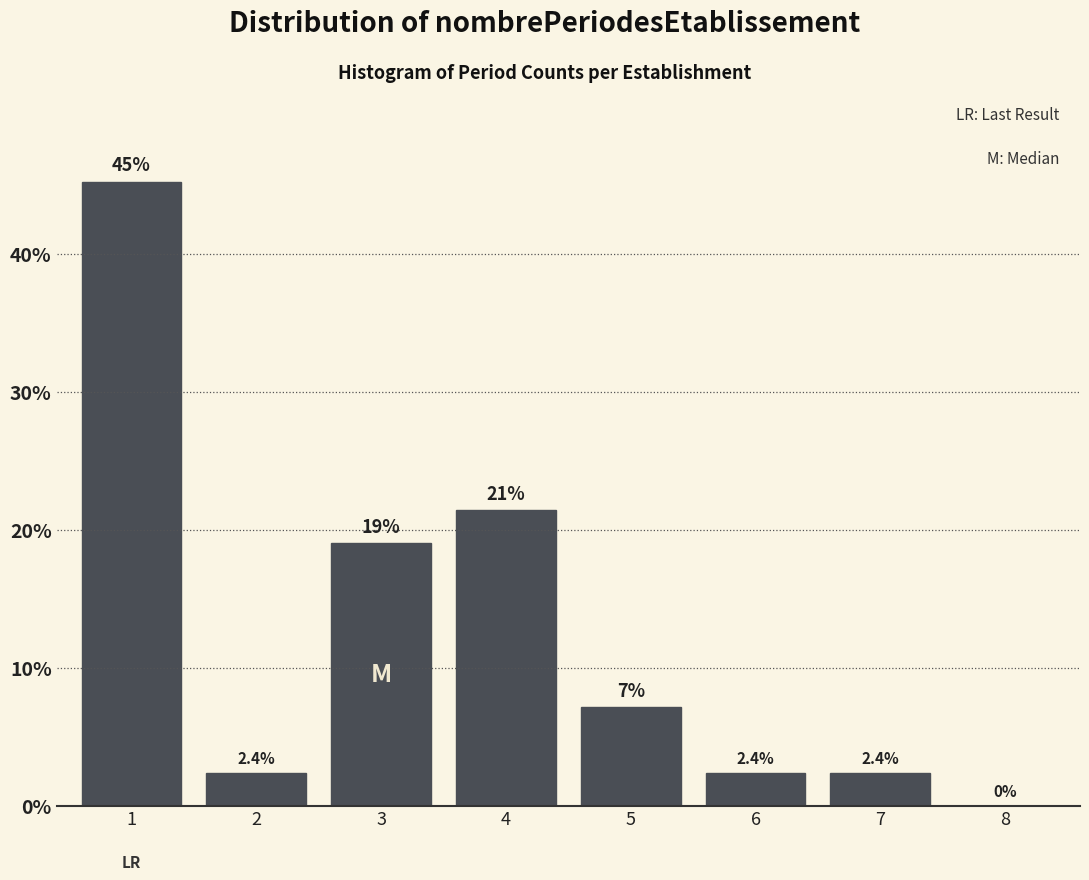

Between 5 and 3, which is larger?

3